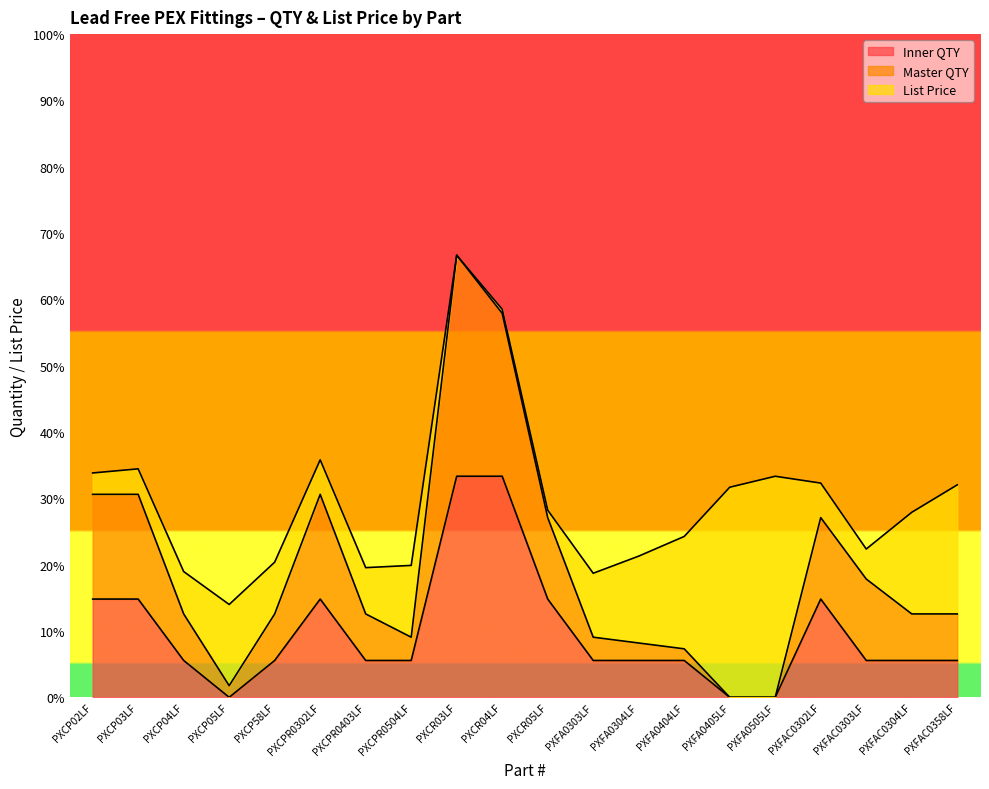

Which category has the lowest value across all series?

PXCP05LF